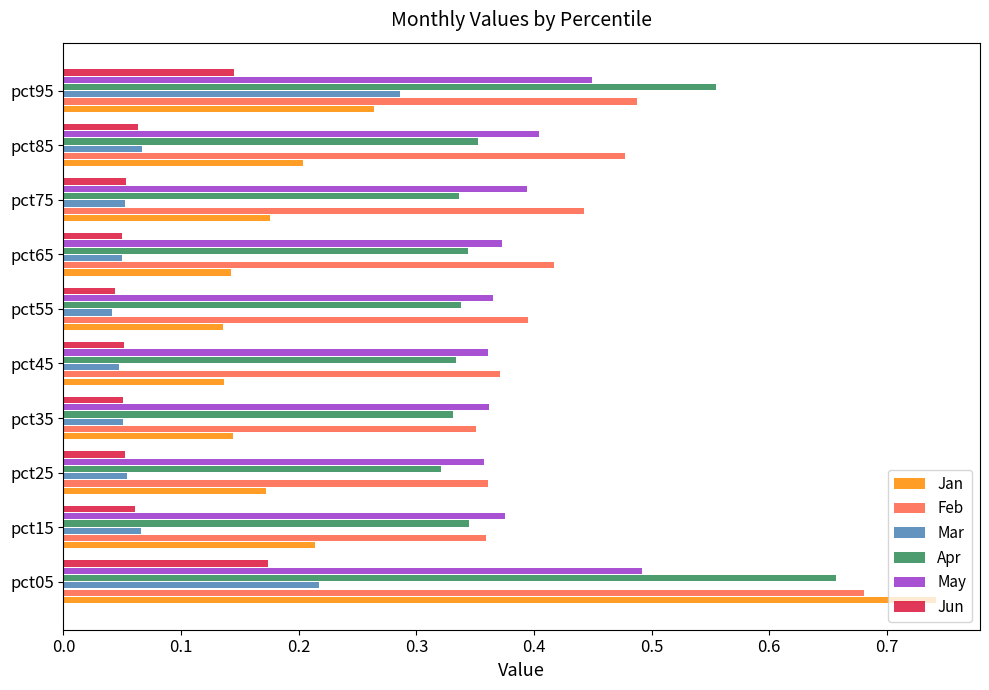

What is the sum of the May values at pct75 and pct15?

0.8